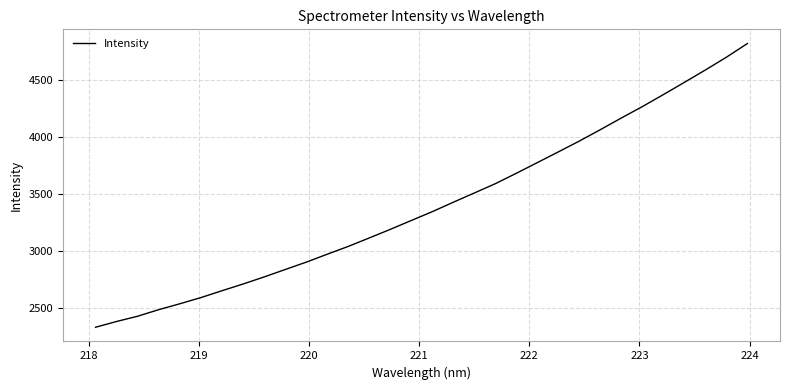

True or false: the data has more than 1 interior local peaks.

False